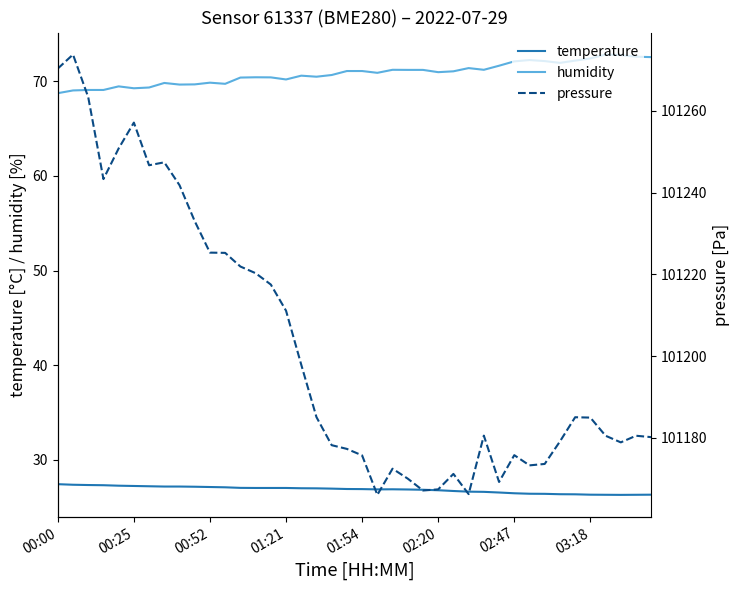

How many data points in pressure are above 101184?

20